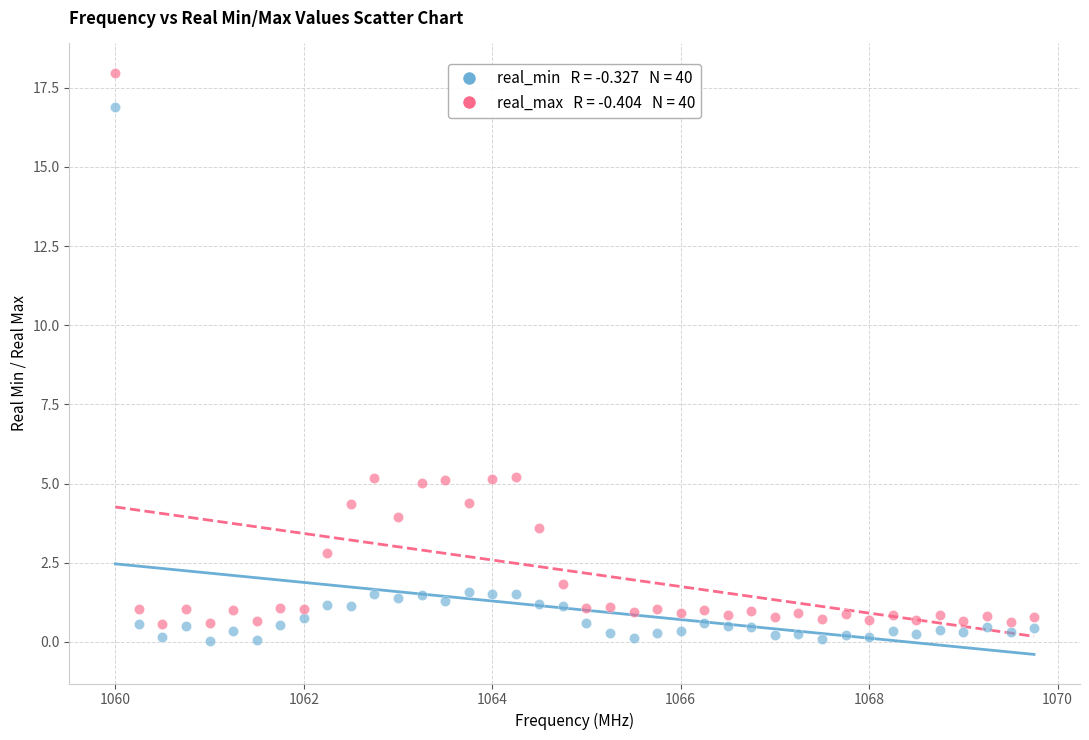

Across all data points, what is the range of X values (max minus min)?

9.8